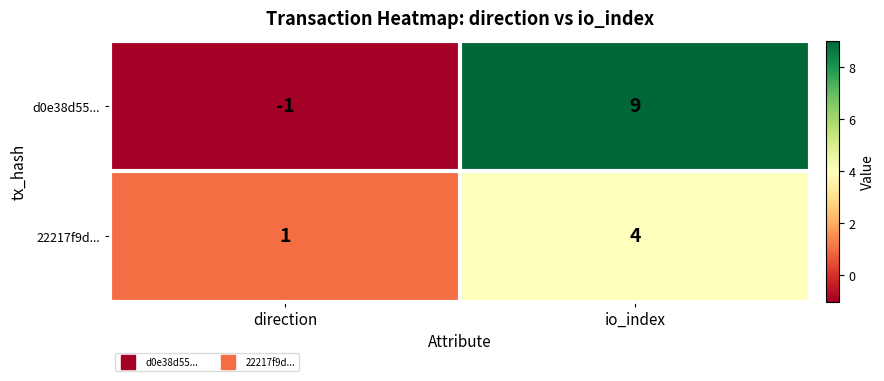

Where is d0e38d55... nearest to the value 4?

direction